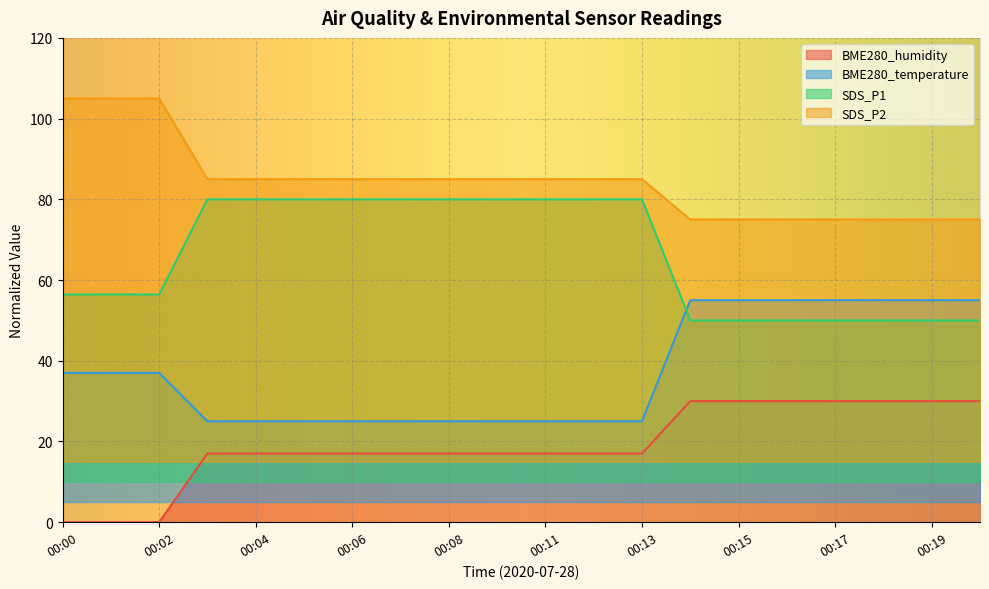

True or false: BME280_temperature has more than 1 interior local peaks.

False